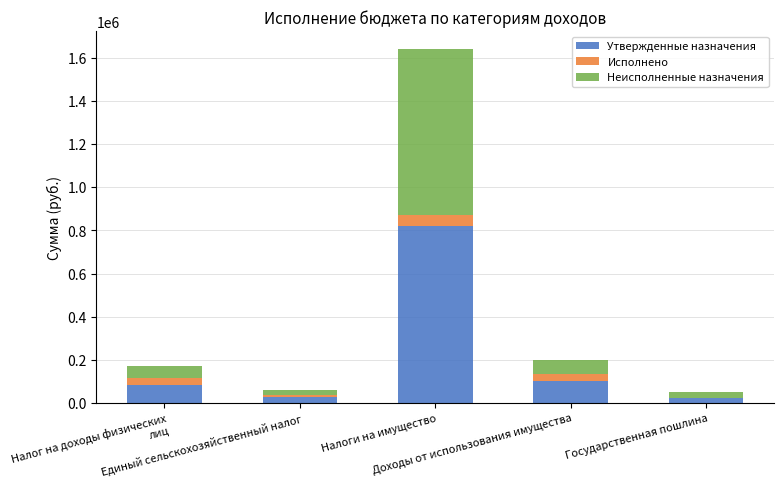

What is the highest value of the Утвержденные назначения series?

820000.0